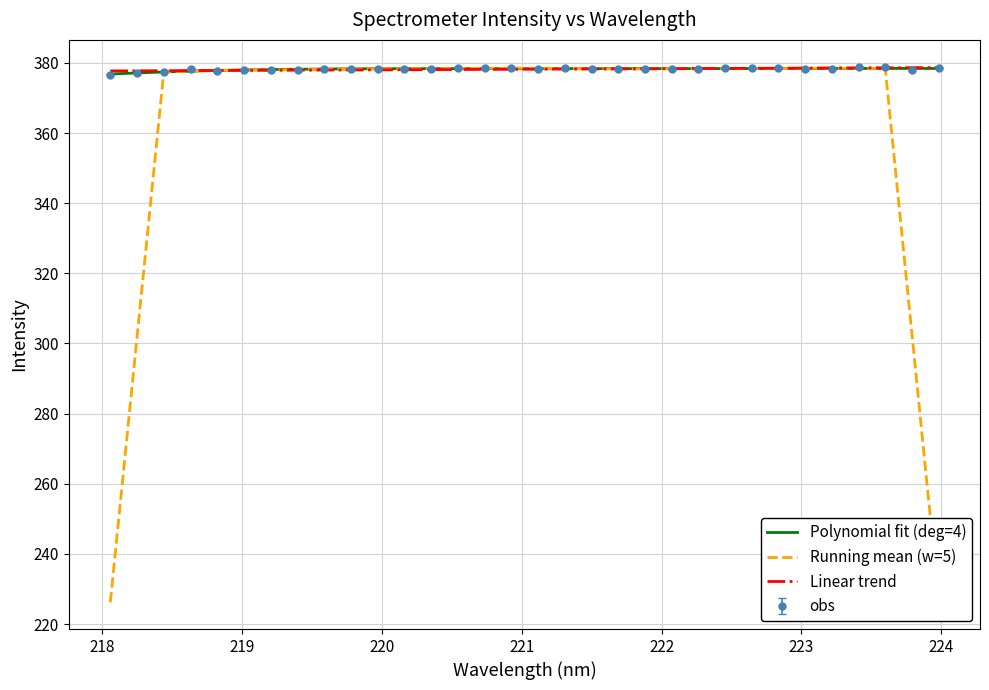

What is the difference between the values at 218.442 and 219.589?

0.9